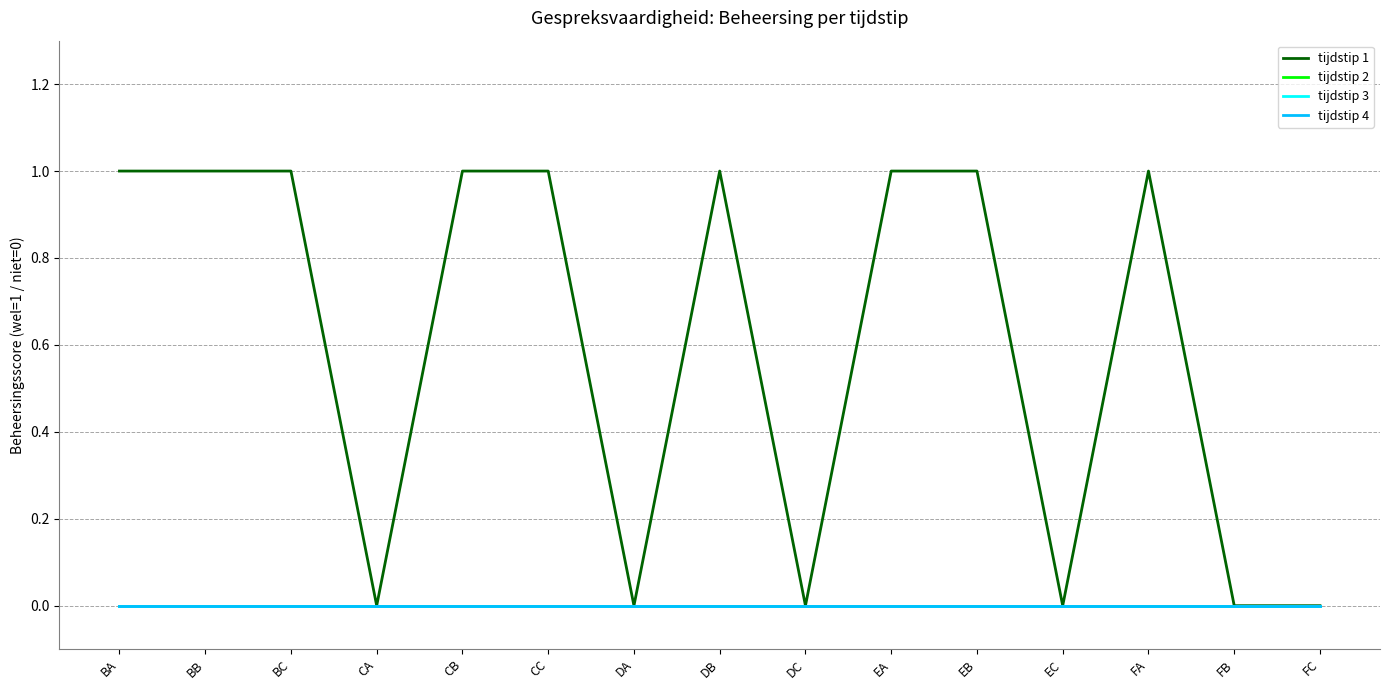

At how many categories does at least one series exceed 0?

9